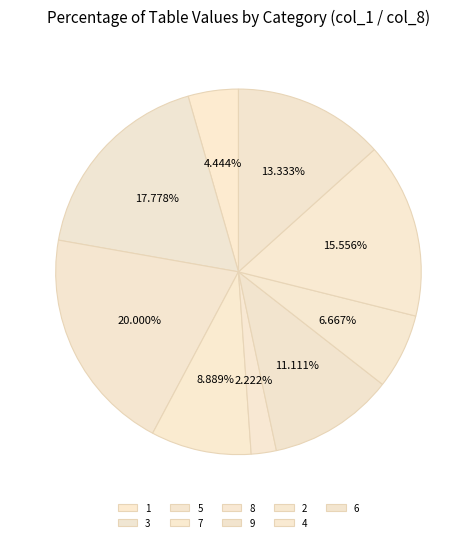

Rank the categories by value from highest to lowest.

5, 3, 4, 6, 9, 7, 2, 1, 8